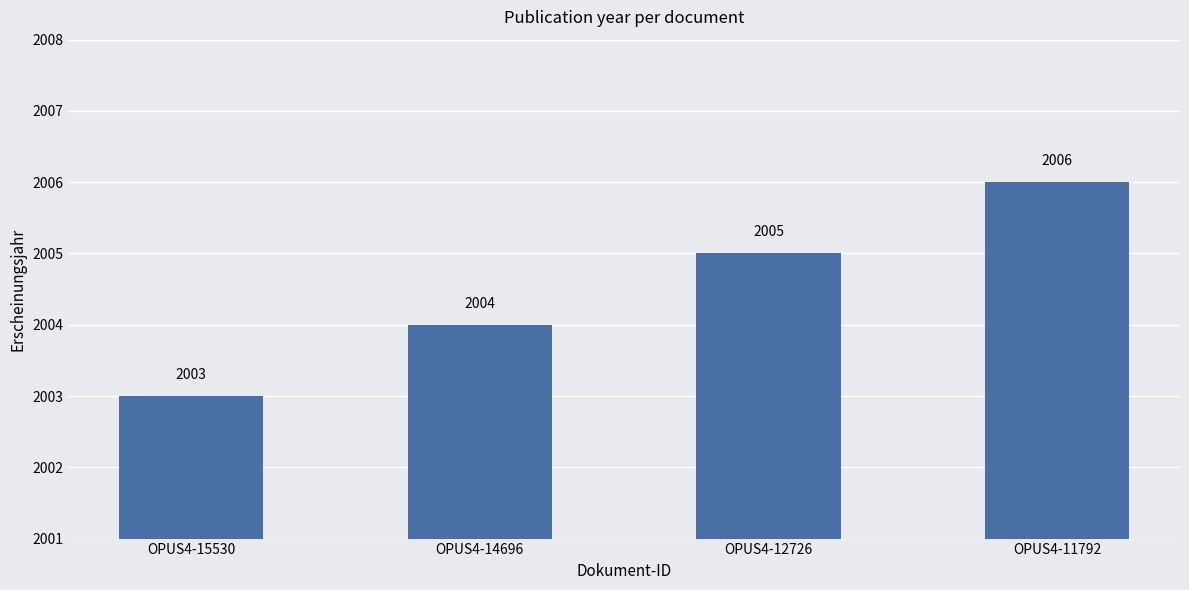

How many values are between 2004 and 2006?

3